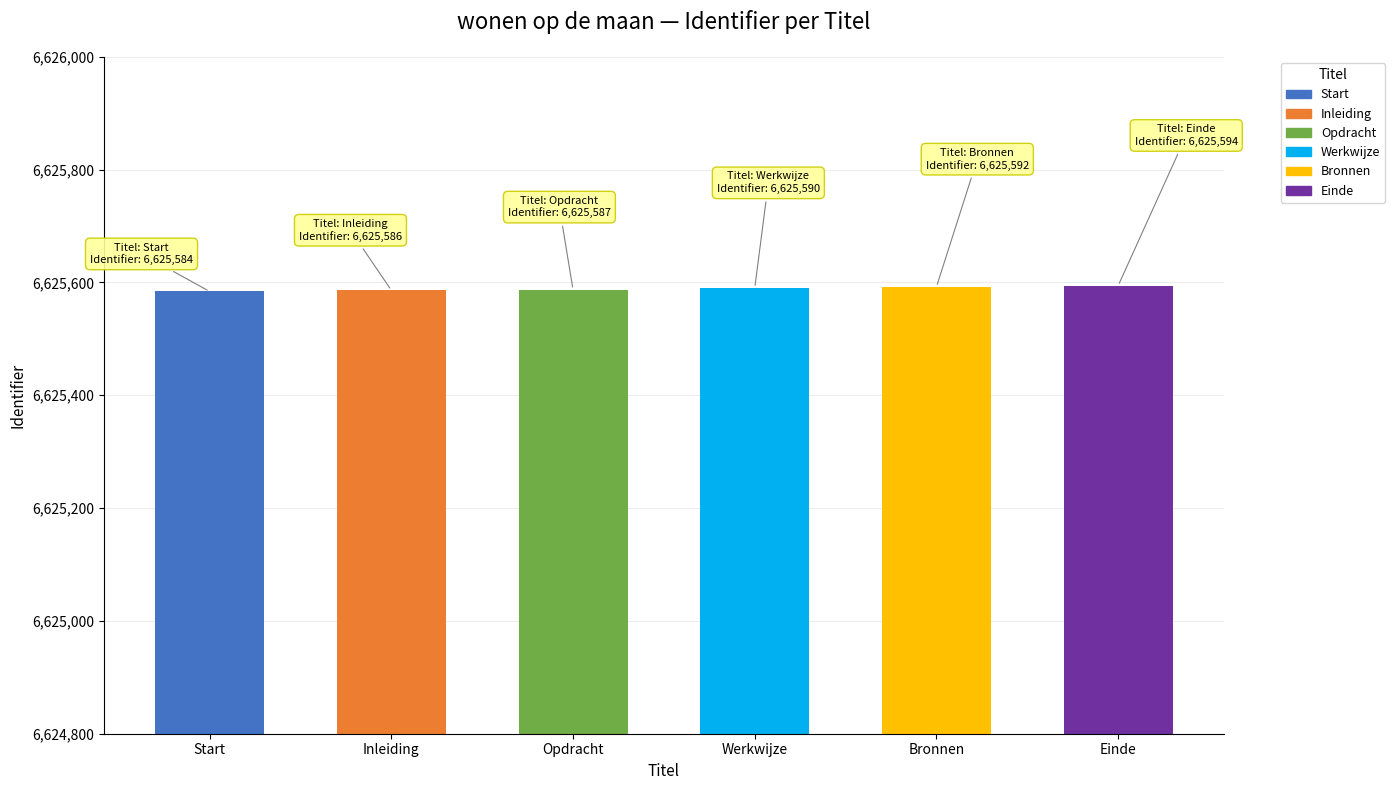

What is the difference between the maximum and second lowest values?

8